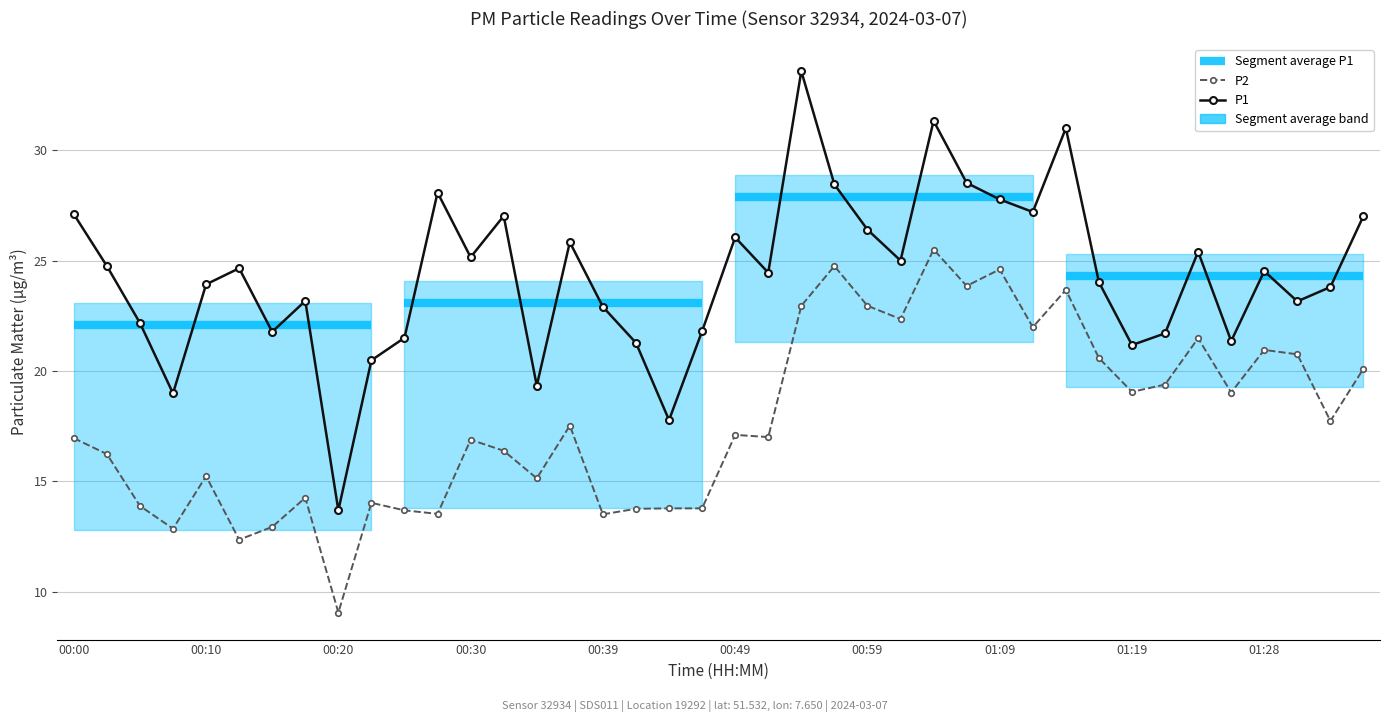

What position from the left is 30?

31